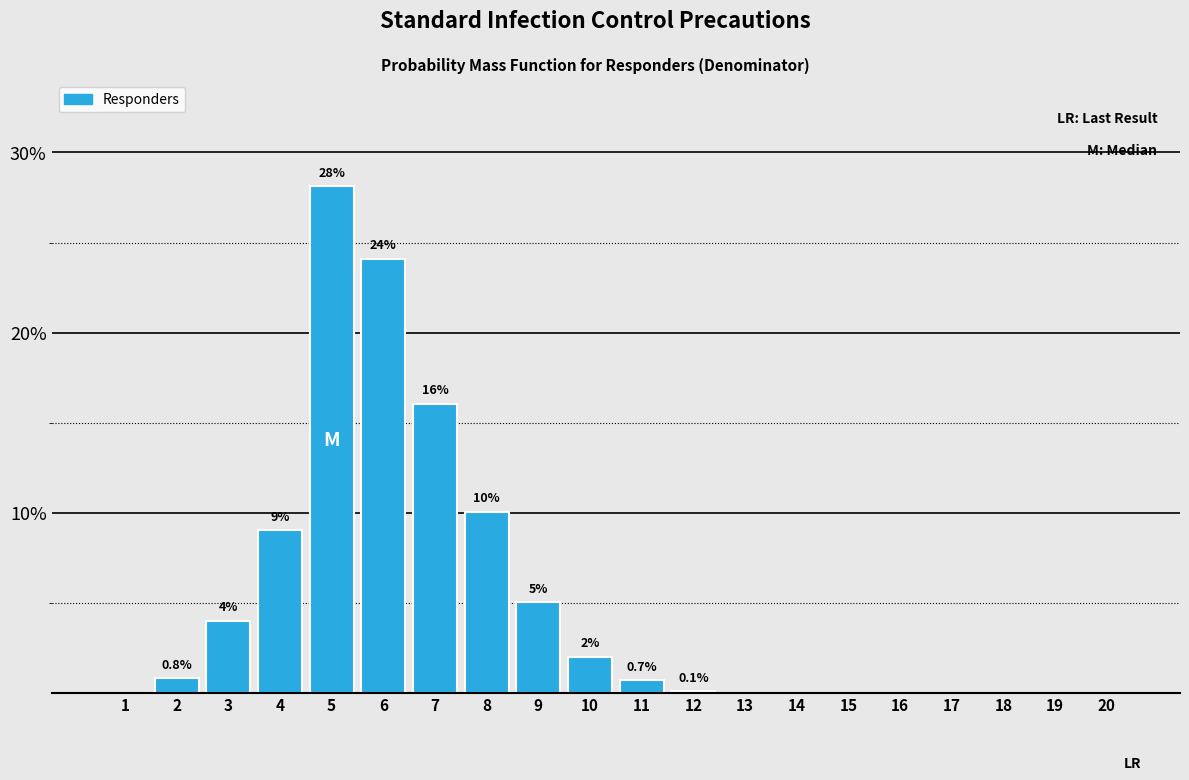

Reading left to right, list all the values displayed in this chart.

1=0.0	2=0.8	3=4.0	4=9.0	5=28.1	6=24.1	7=16.1	8=10.0	9=5.0	10=2.0	11=0.7	12=0.1	13=0.0	14=0.0	15=0.0	16=0.0	17=0.0	18=0.0	19=0.0	20=0.0